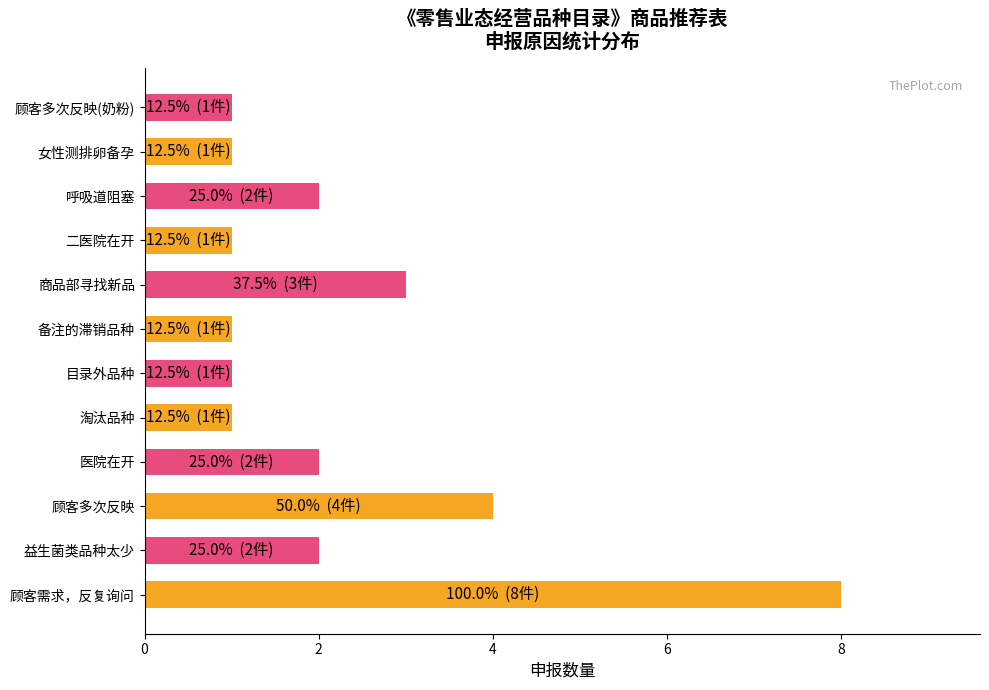

Reading bottom to top, what are all the values shown in this chart?

8	2	4	2	1	1	1	3	1	2	1	1